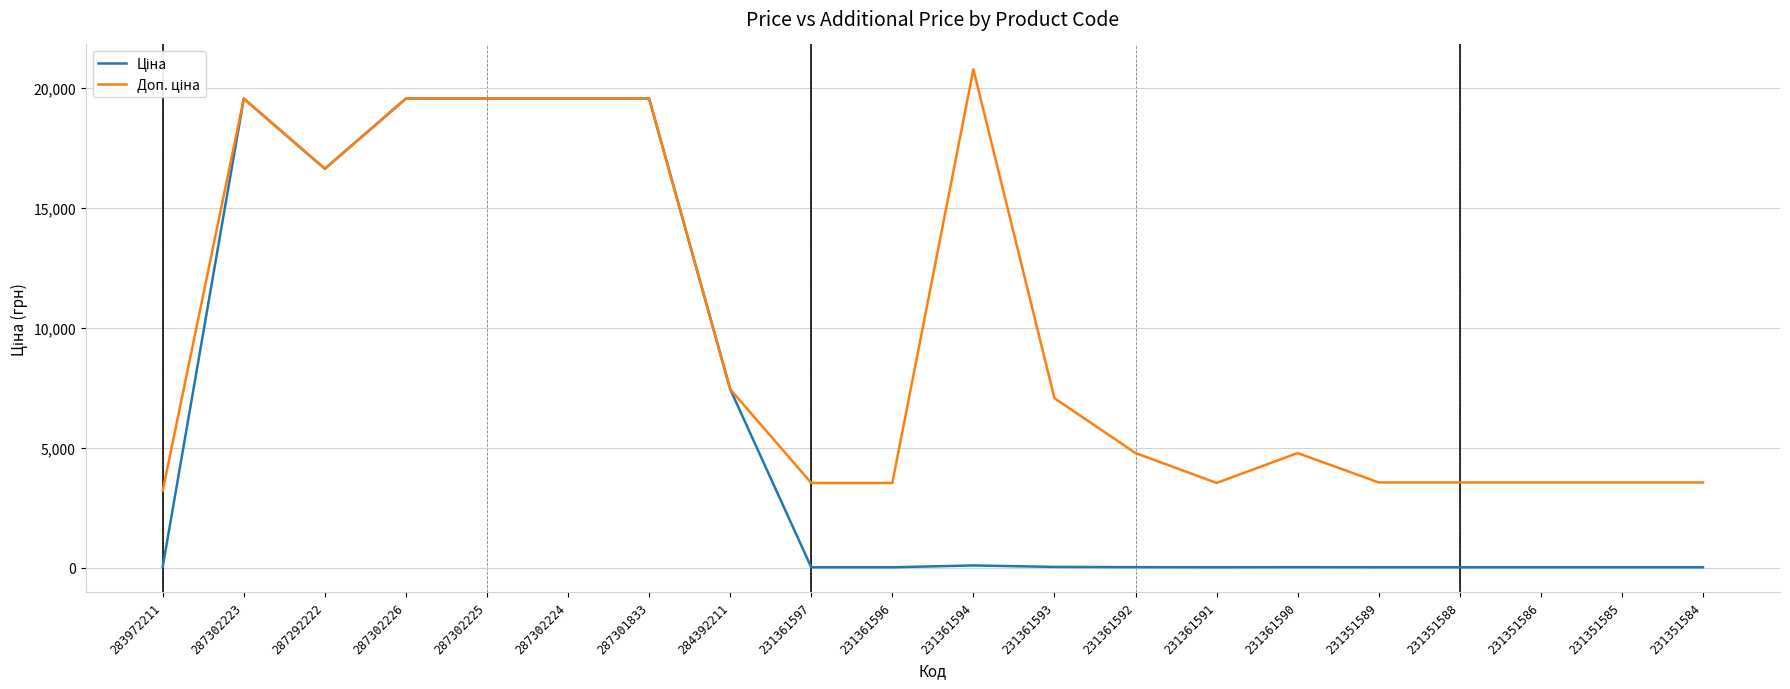

Is this an area chart (filled region under the line)?

No